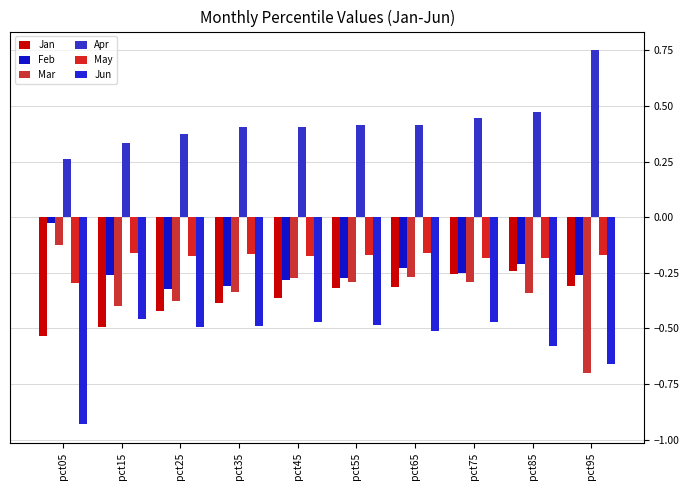

True or false: Mar has a value of -0.3 at pct65.

True